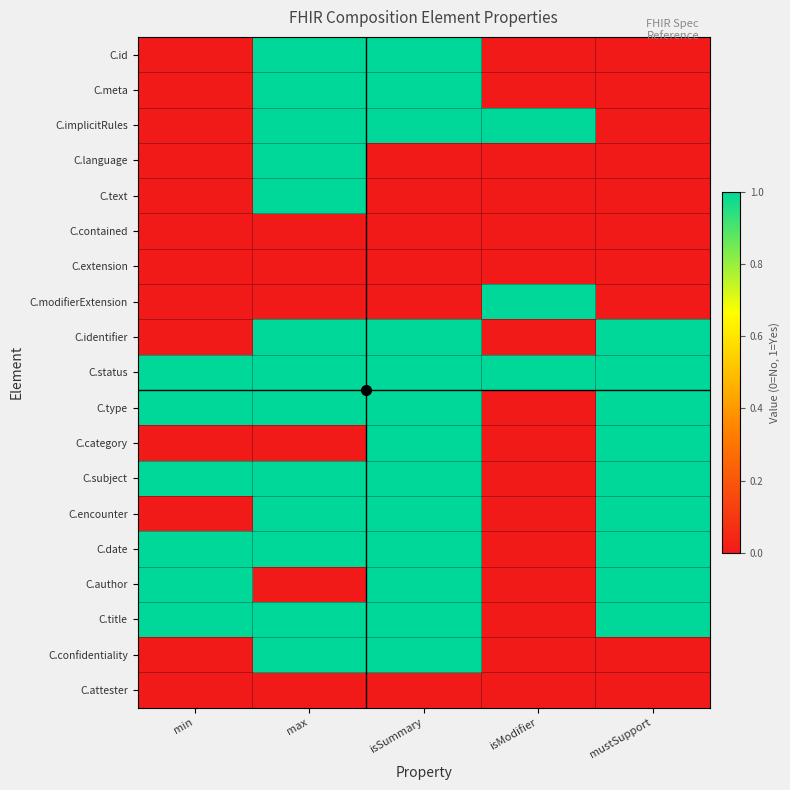

What is the difference between the highest and lowest values at isModifier?

1